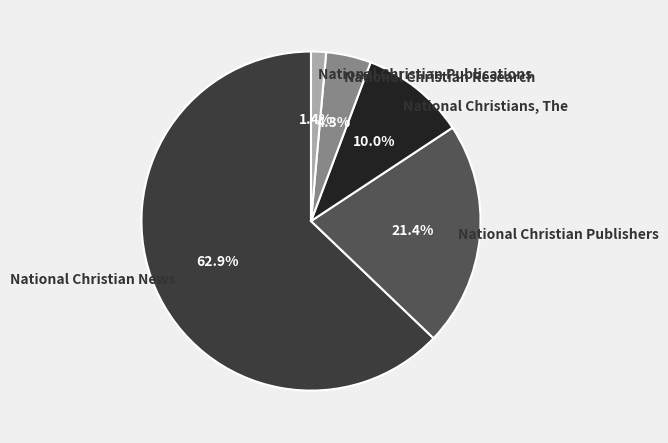

How many slices are in this pie chart?

5